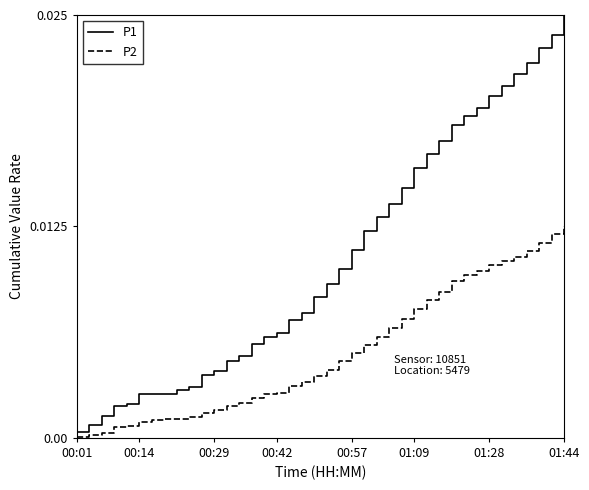

True or false: P2 and P1 cross at least once.

False